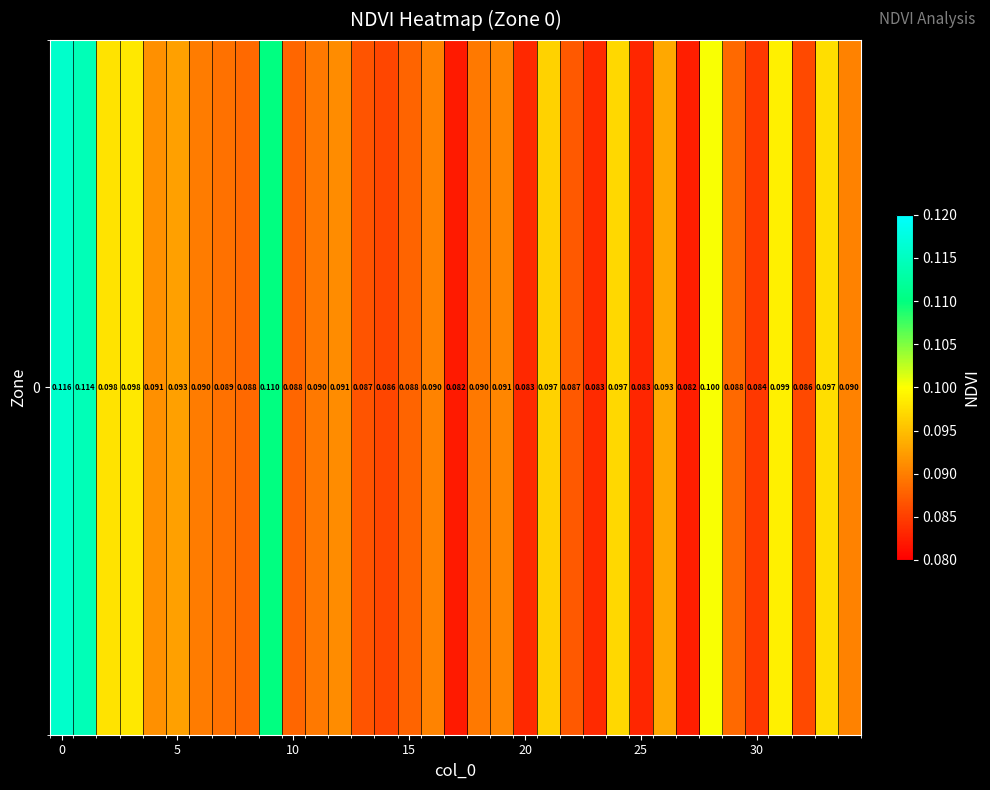

How many values are between 0 and 1?

35